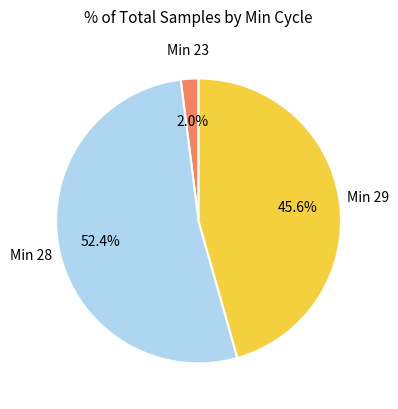

How many slices are in this pie chart?

3